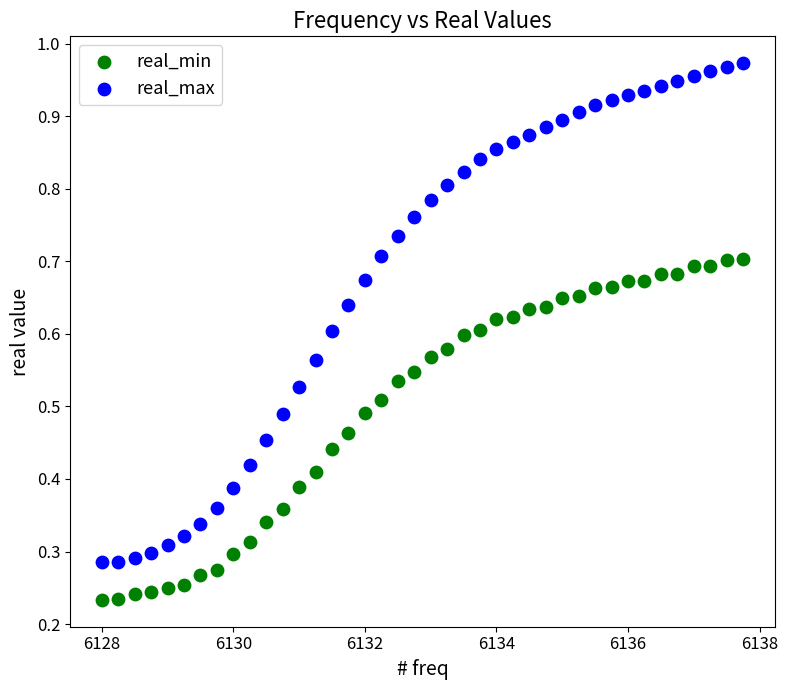

Across all data points, what is the range of X values (max minus min)?

9.8